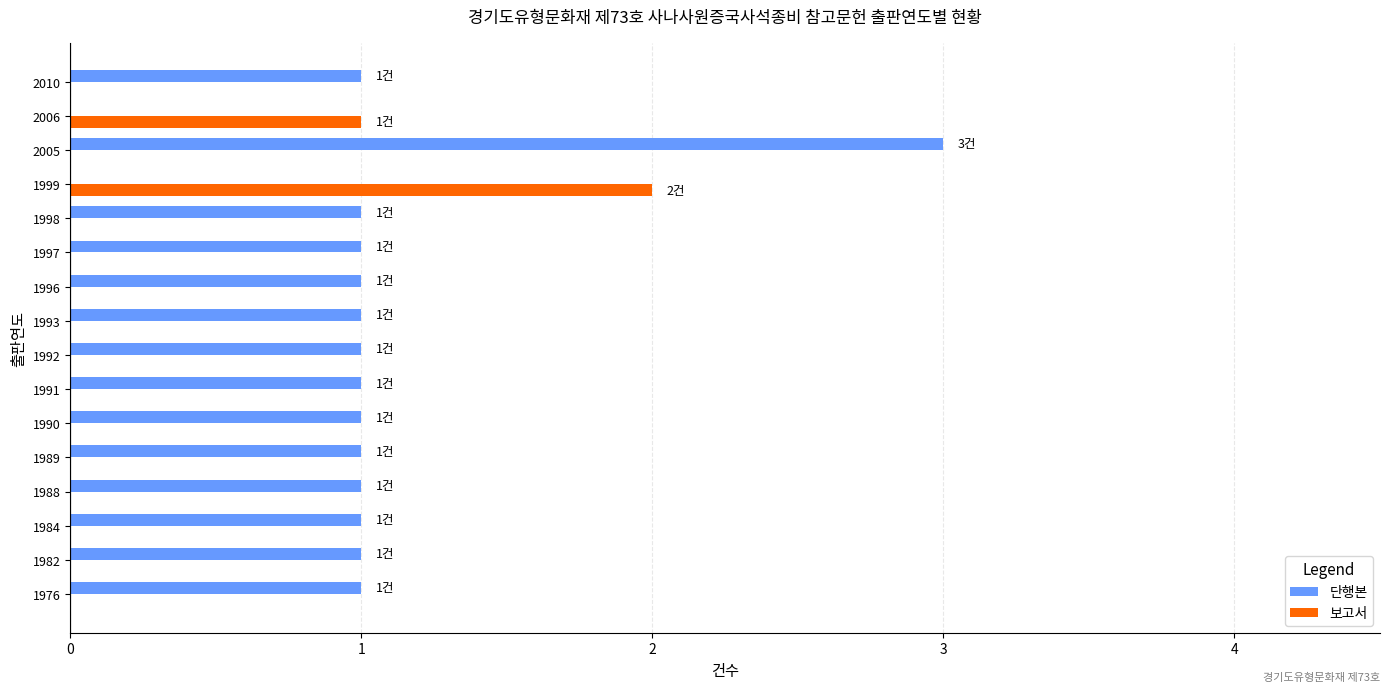

The value of 보고서 at 2006 is 2. True or false?

False